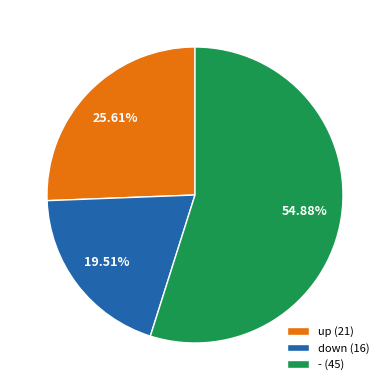

To the nearest percent, what is the combined percentage of up and down?

45%